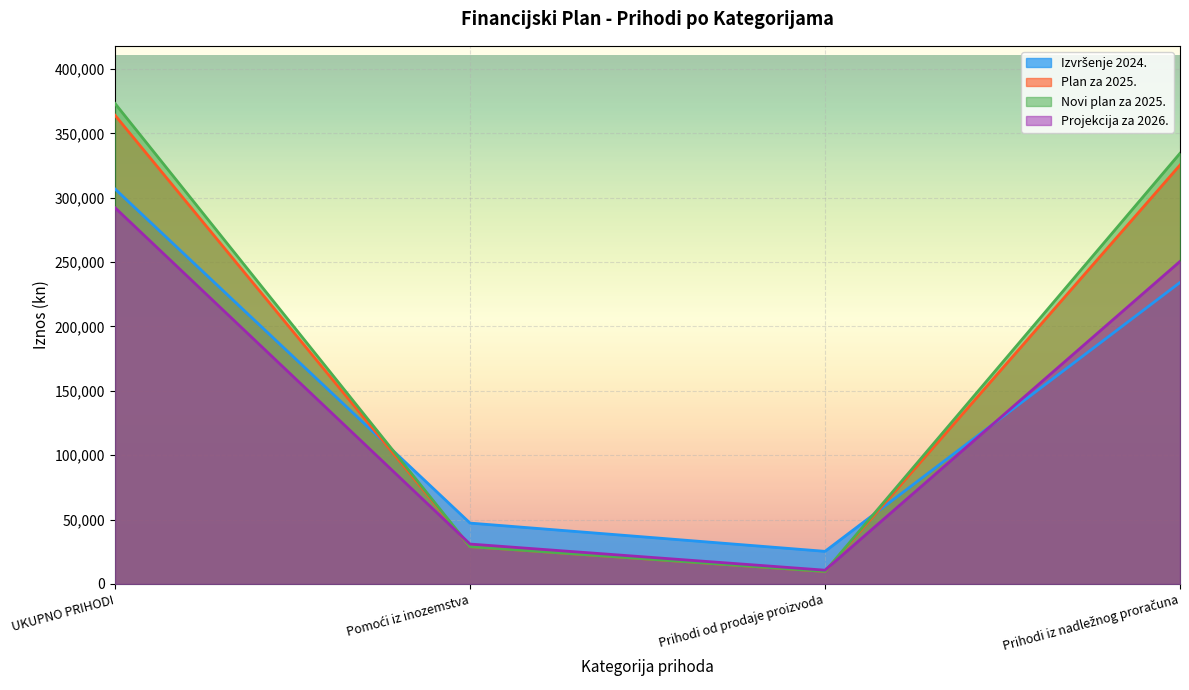

How many times do Projekcija za 2026. and Izvršenje 2024. cross each other?

1